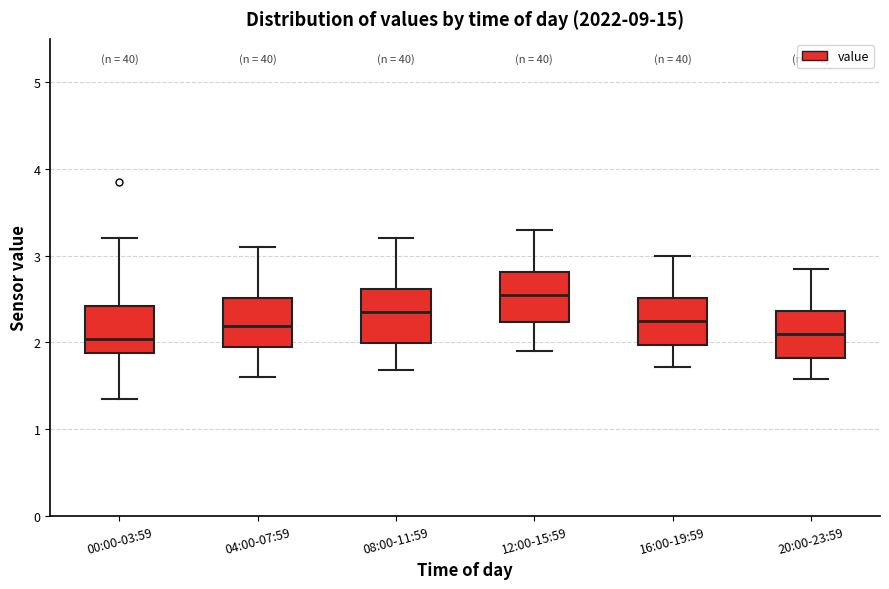

Reading left to right, read every box against the y-axis: the position of its median line, the range the box covers, and the ends of its whiskers. The values are not printed on the chart, so give them approximately, as read against the axis.

00:00-03:59: median 2.0, box 1.9 to 2.4, whiskers 1.4 to 3.2
04:00-07:59: median 2.2, box 1.9 to 2.5, whiskers 1.6 to 3.1
08:00-11:59: median 2.4, box 2.0 to 2.6, whiskers 1.7 to 3.2
12:00-15:59: median 2.6, box 2.2 to 2.8, whiskers 1.9 to 3.3
16:00-19:59: median 2.3, box 2.0 to 2.5, whiskers 1.7 to 3.0
20:00-23:59: median 2.1, box 1.8 to 2.4, whiskers 1.6 to 2.9